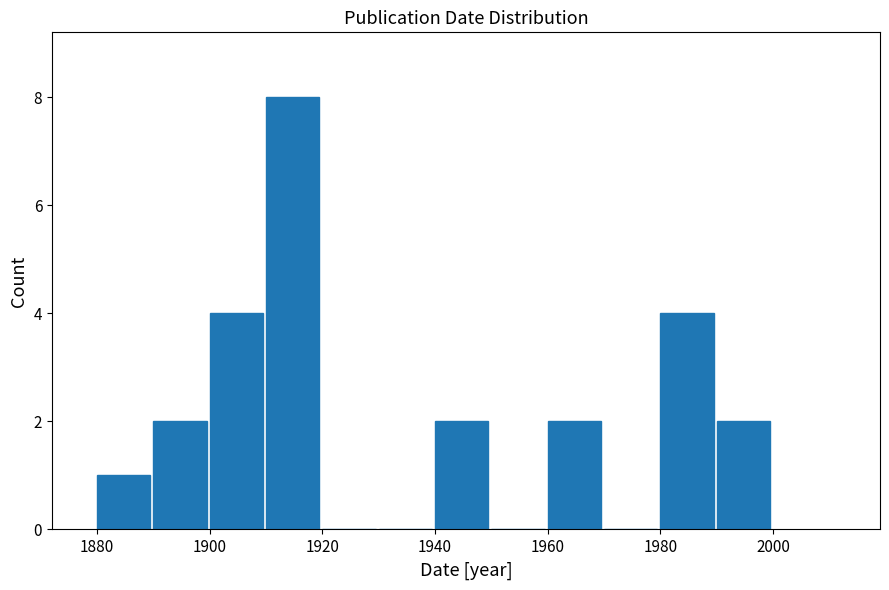

What is the height of the bar covering 1890 to 1900 on the x-axis? The values are not printed on the chart, so give them approximately, as read against the axis.

2